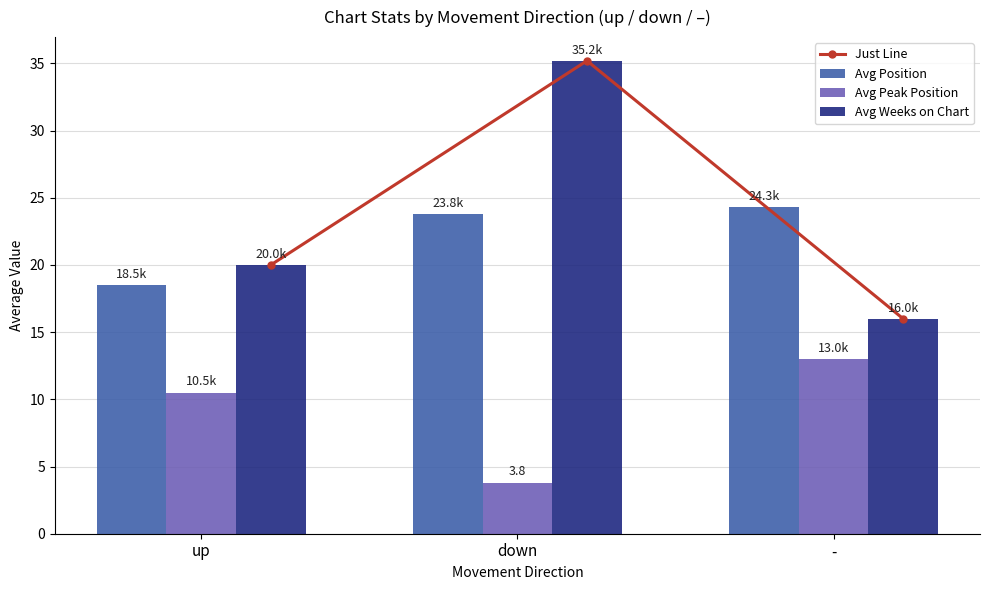

Which category has the highest value across all series?

down